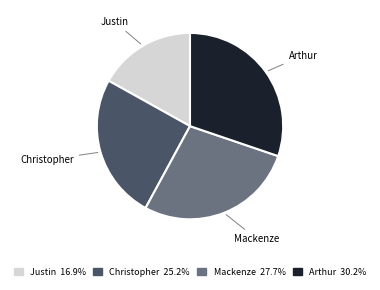

Approximately how many times larger is the value at Mackenze compared to Arthur?

0.9